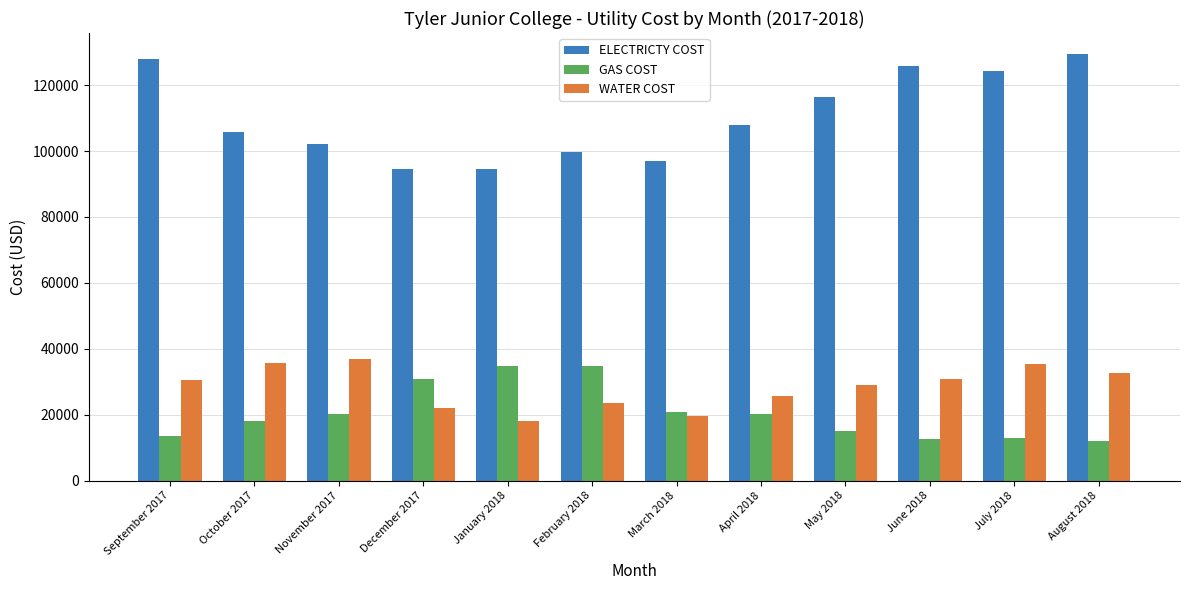

What is the label of the 4th bar from the right?

May 2018